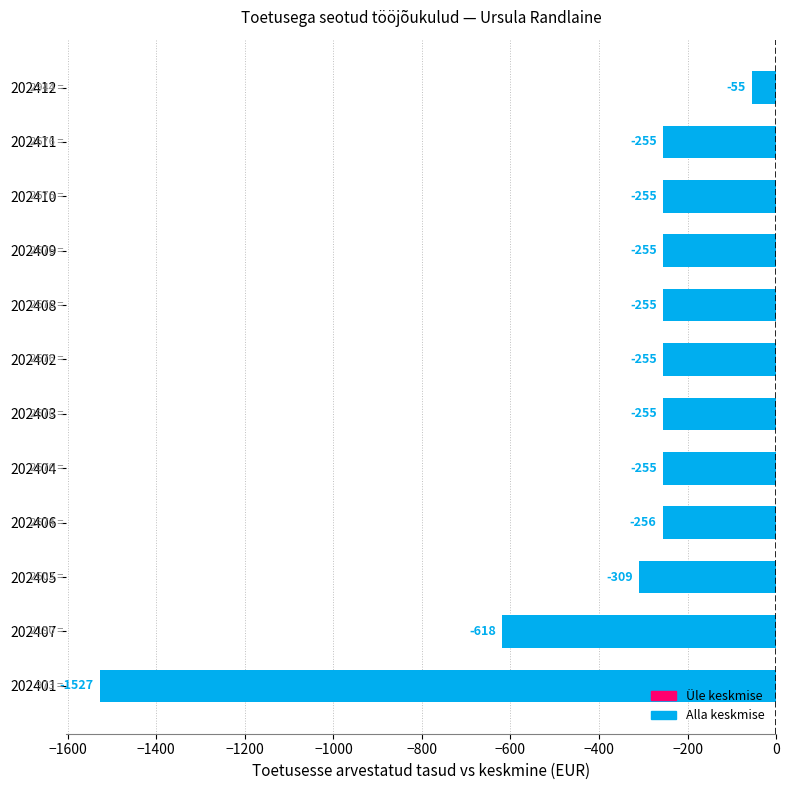

Which category has the highest value across all series?

202412